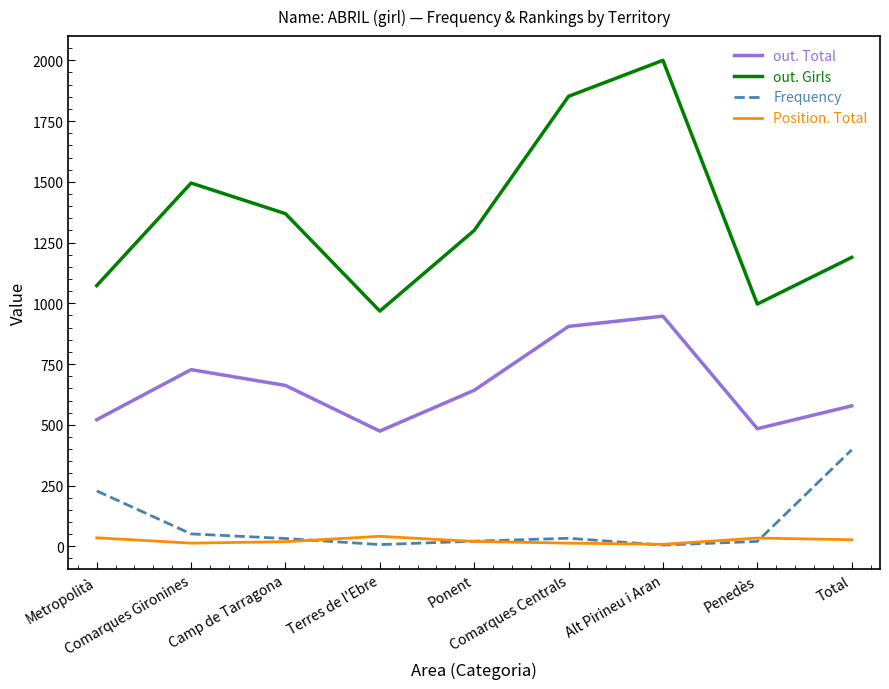

Which series has the largest range (max minus min)?

out. Girls